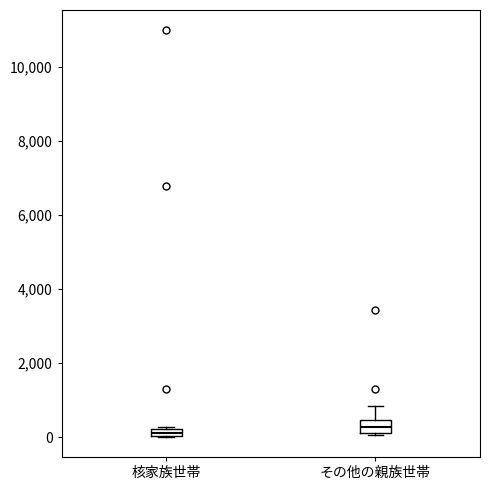

Where is the lower edge of the box for その他の親族世帯 on the y-axis? The values are not printed on the chart, so give them approximately, as read against the axis.

200